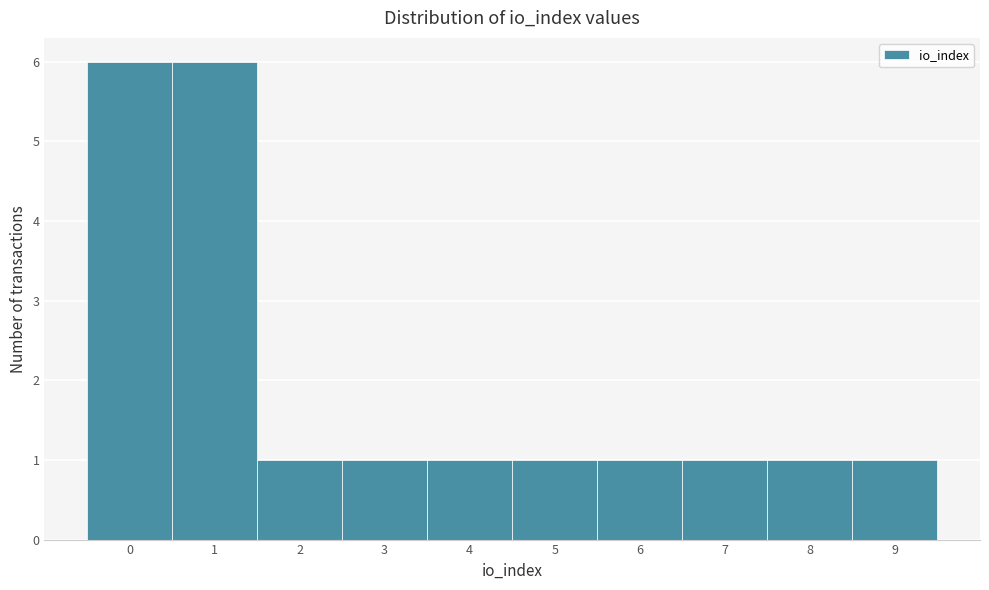

Reading left to right, list all the values displayed in this chart.

0=6	1=6	2=1	3=1	4=1	5=1	6=1	7=1	8=1	9=1